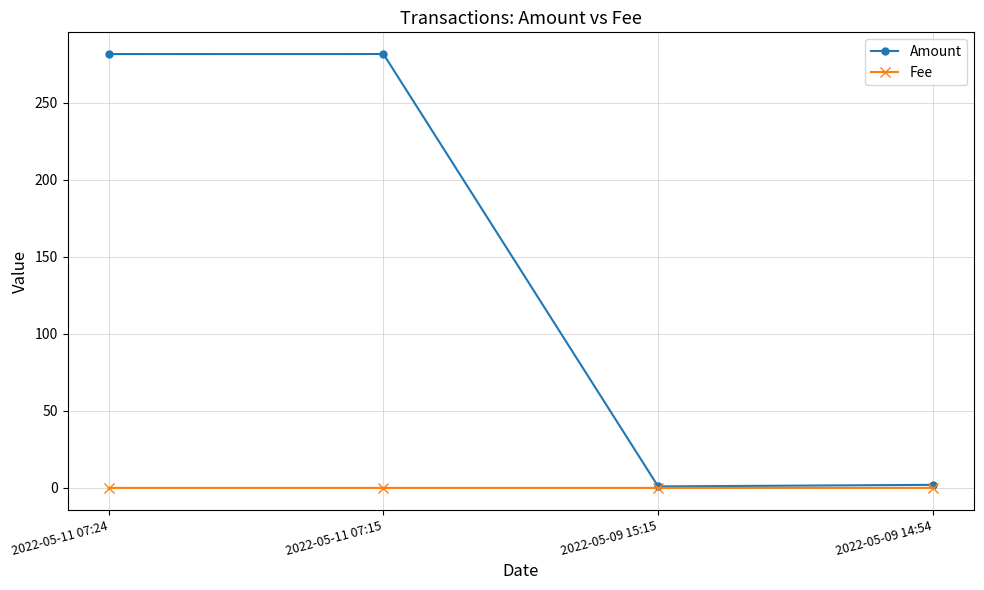

Between 2022-05-11 07:24 and 2022-05-09 15:15, which series saw the biggest shift?

Amount